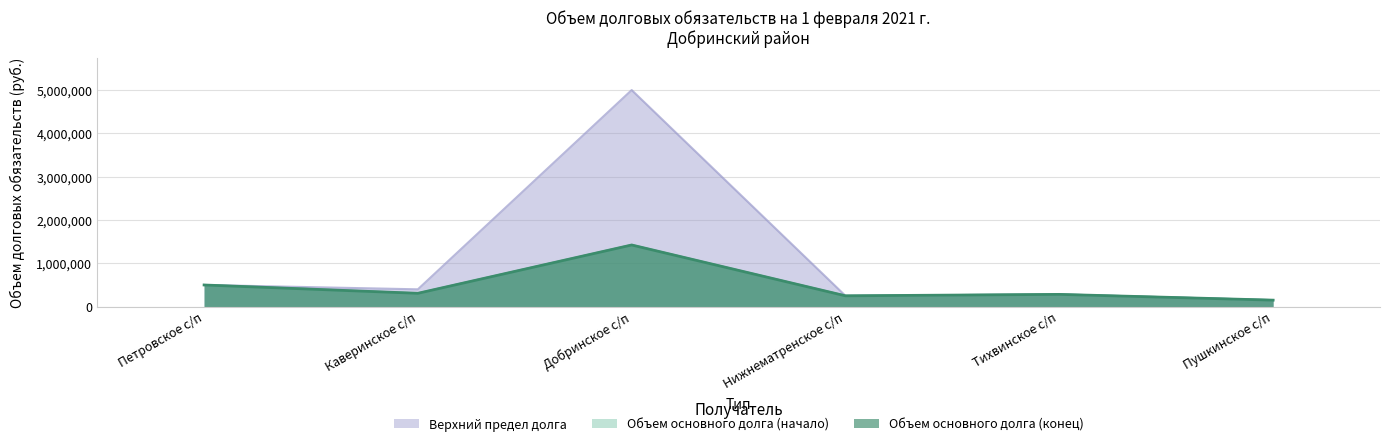

What is the difference between the second highest and minimum values in the Объем основного долга (конец) series?

350000.0